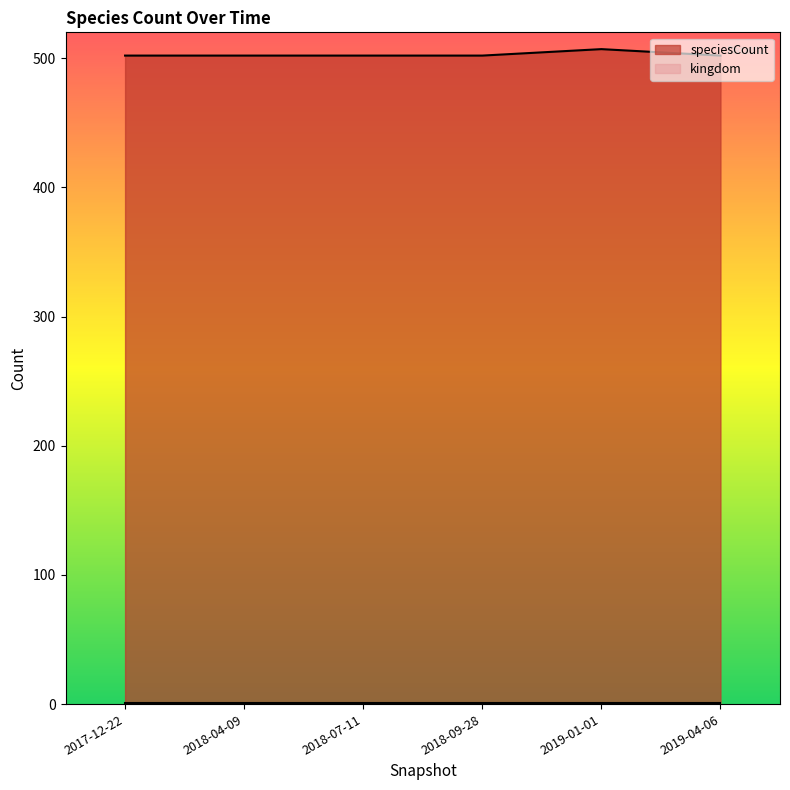

Which has a higher value, 2019-04-06 or 2018-09-28?

2019-04-06